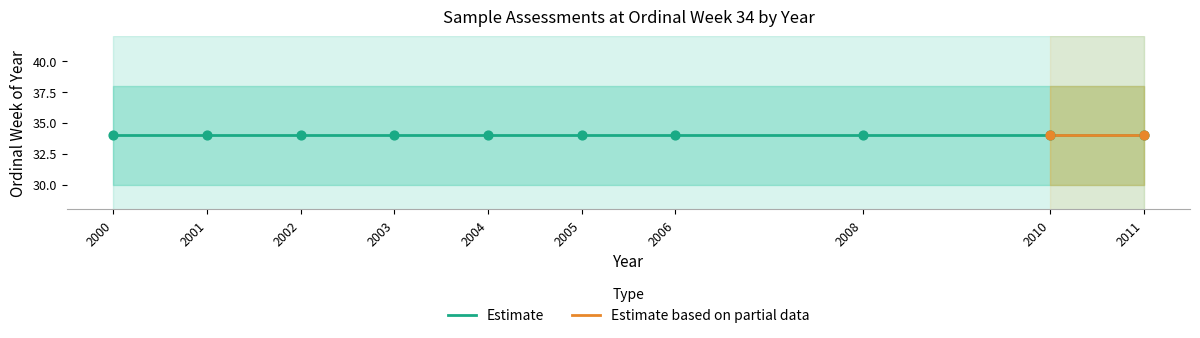

Between 2003 and 2005, which is larger?

2005